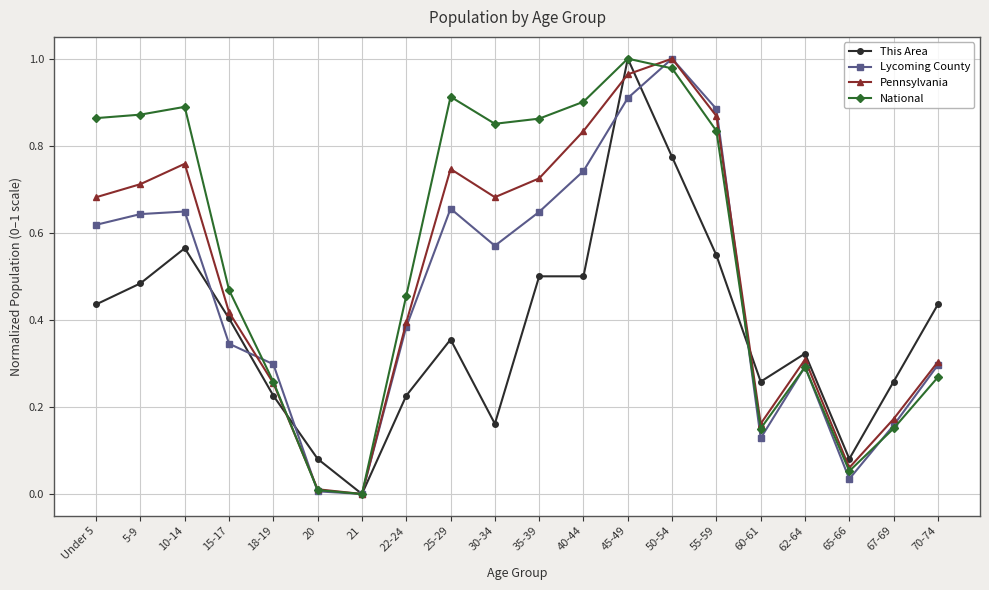

Is it true that Lycoming County equals 0.3 at 62-64?

True